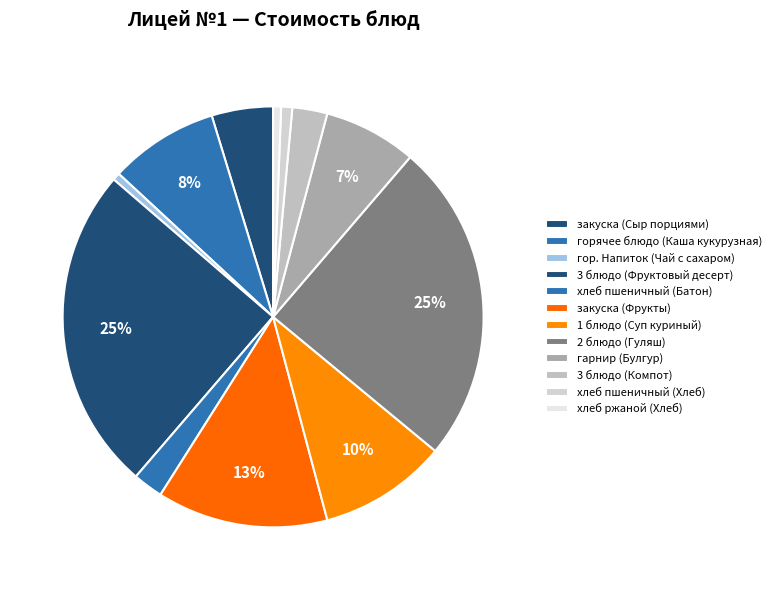

Is it true that 2 блюдо (Гуляш) is 25% of the pie?

True